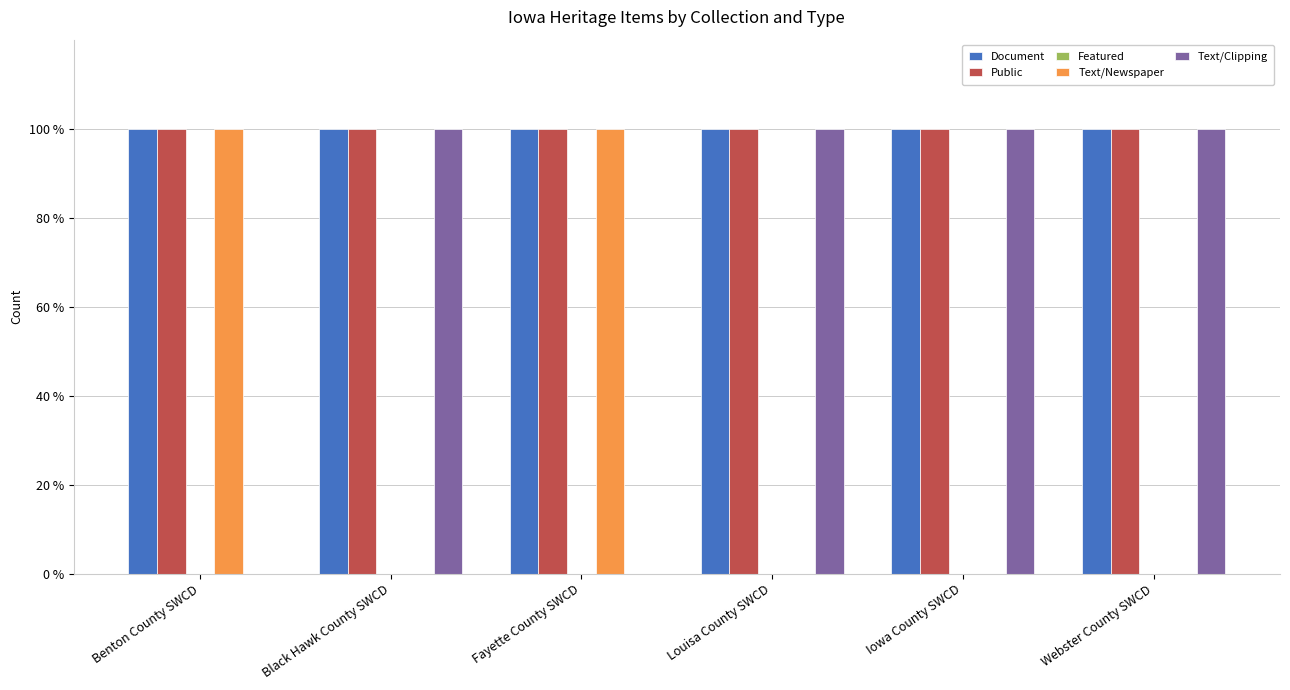

Which series has the widest spread of values?

Text/Newspaper